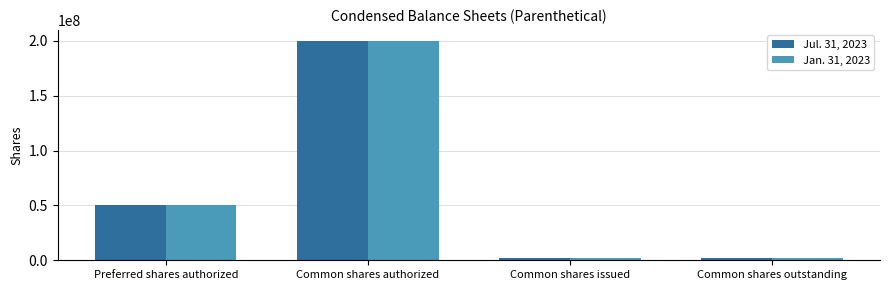

Is the value of Jan. 31, 2023 at Common shares authorized greater than the value of Jul. 31, 2023 at Common shares issued?

Yes